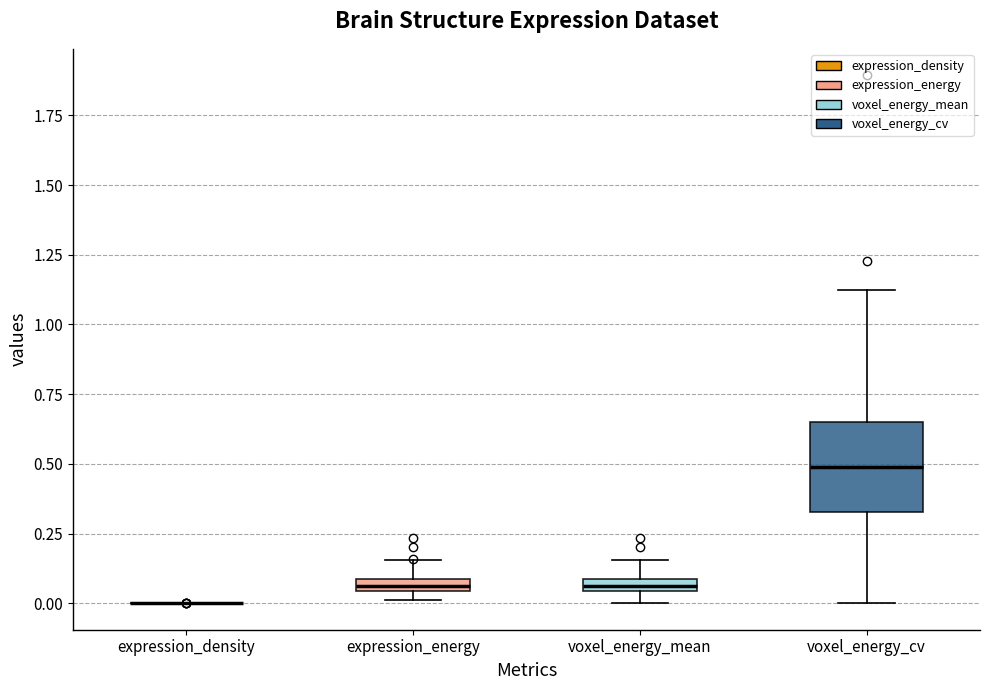

Where is the upper edge of the box for voxel_energy_mean on the y-axis? The values are not printed on the chart, so give them approximately, as read against the axis.

0.10